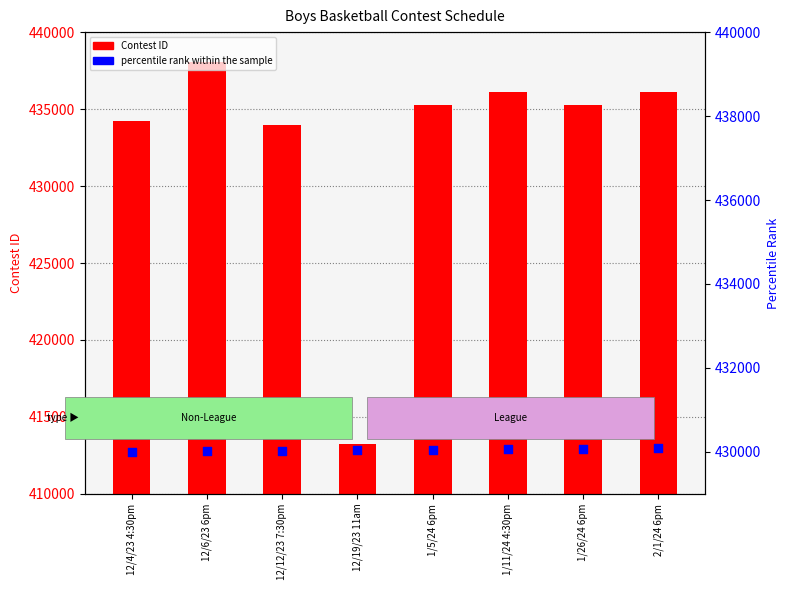

Which series contains the lowest Y value?

Contest ID